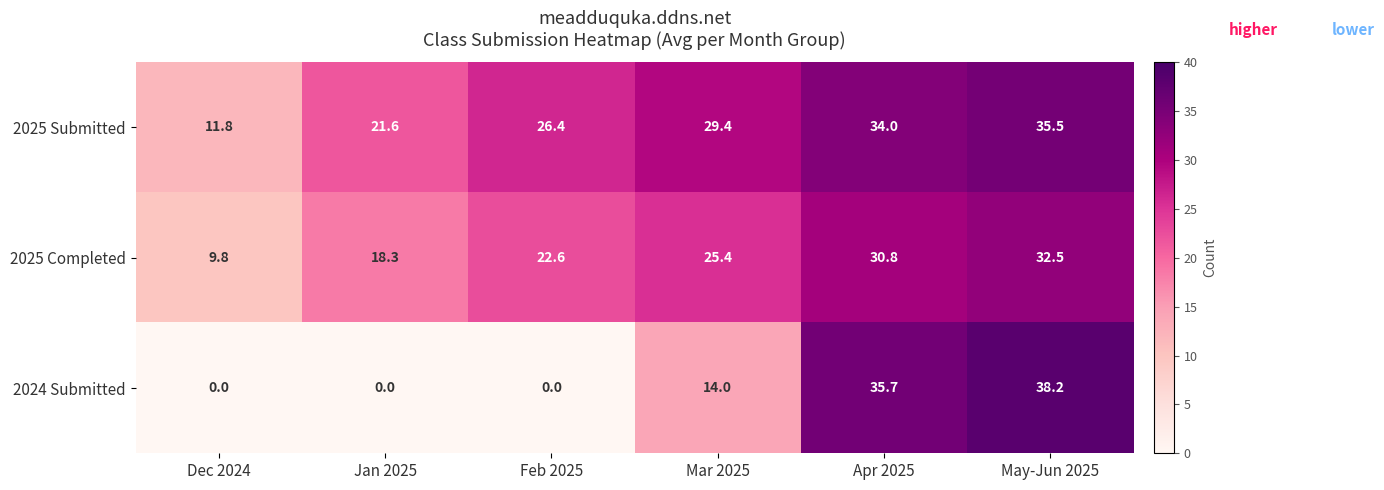

What is the sum of all 2025 Submitted values?

158.7